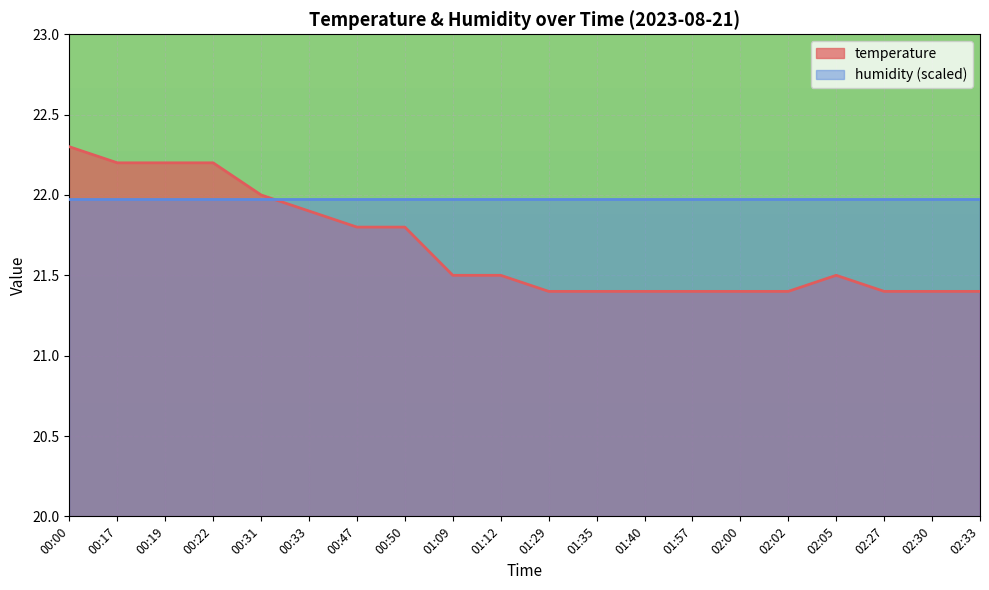

Approximately how many times larger is the value at 02:33 compared to 00:31?

1.0